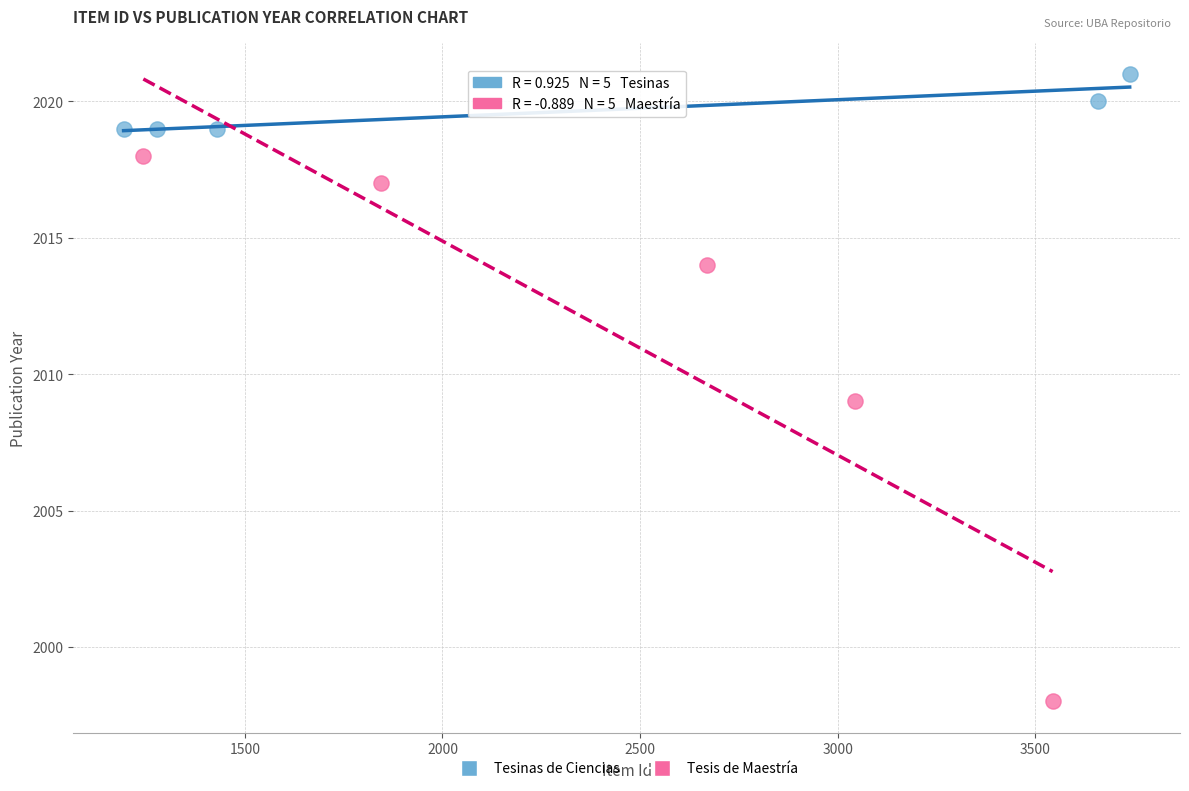

Which series contains the lowest Y value?

Tesis de Maestría